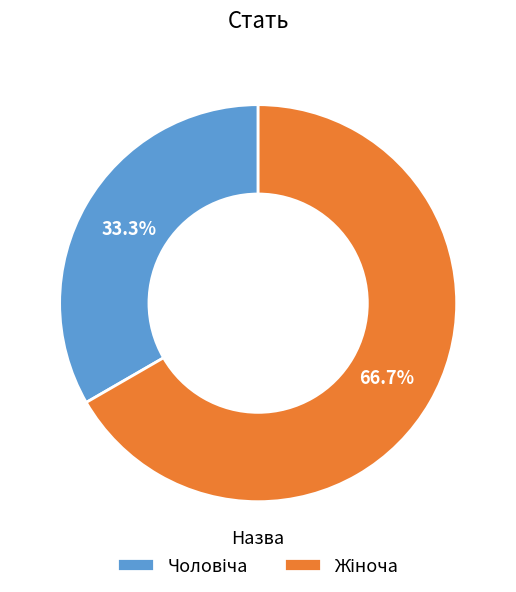

How many segments does this pie chart have?

2